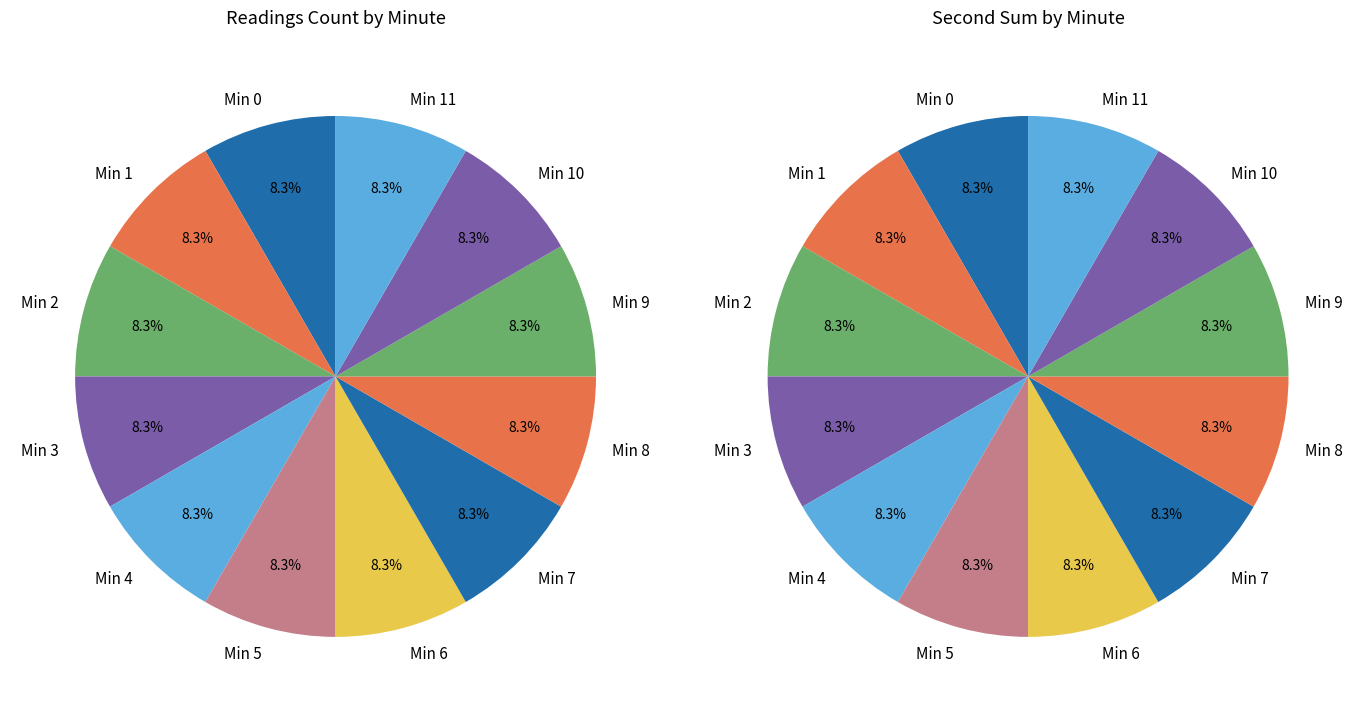

Does 52 account for over 50% of the chart?

No